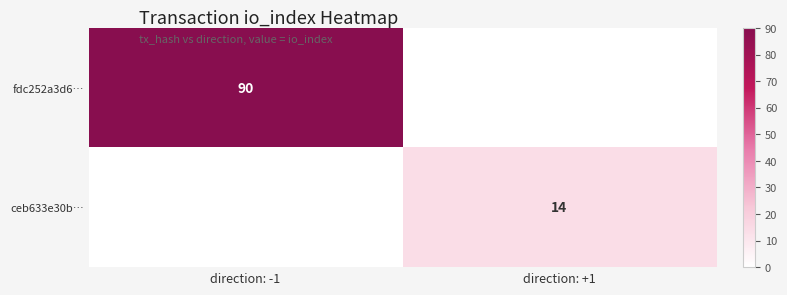

Is it true that ceb633e30b… equals 14 at direction: +1?

True